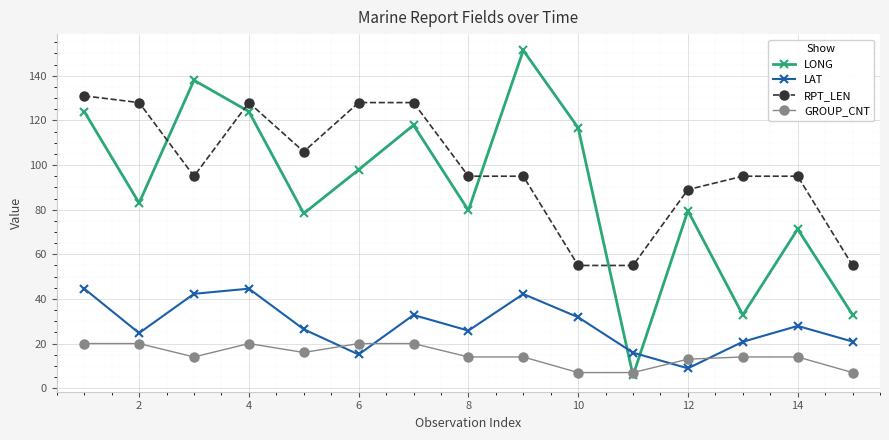

What is the sum of all LAT values?

424.7